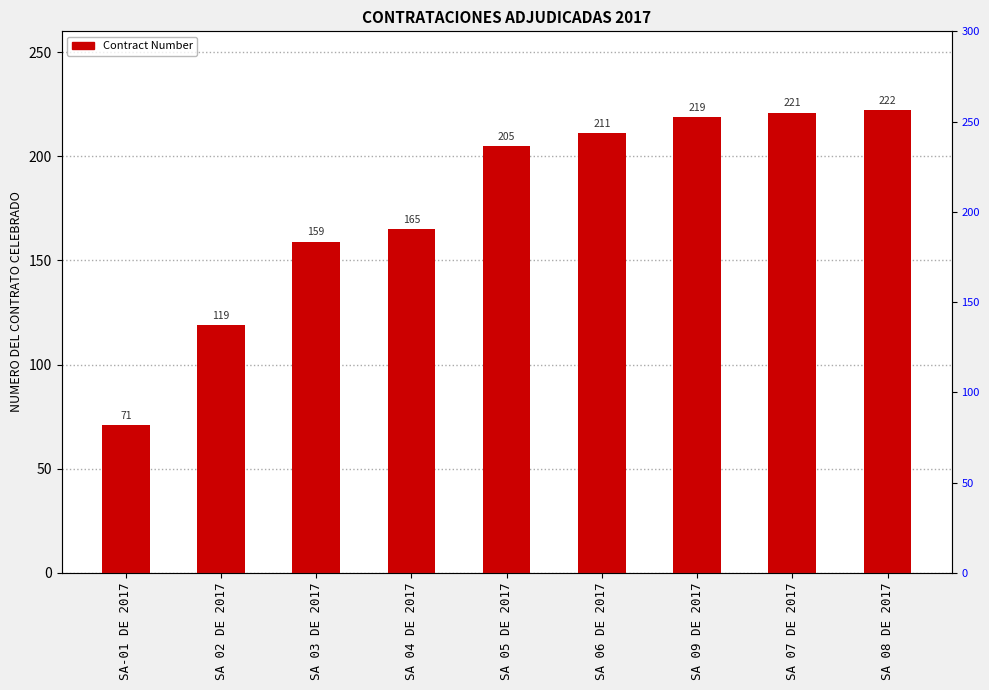

What is the value of the 8th bar from the left?

221